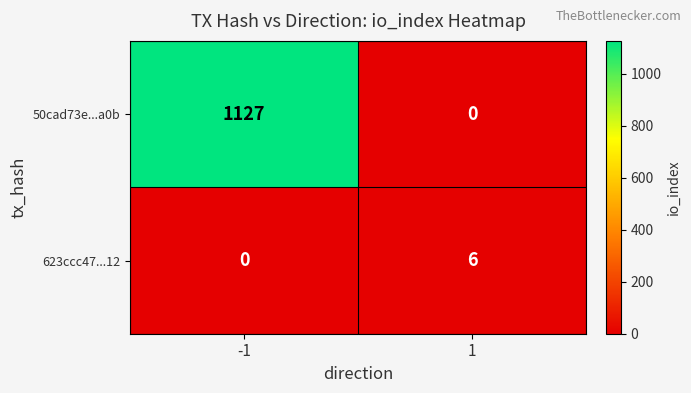

What is the difference between the 50cad73e...a0b values at 1 and -1?

1127